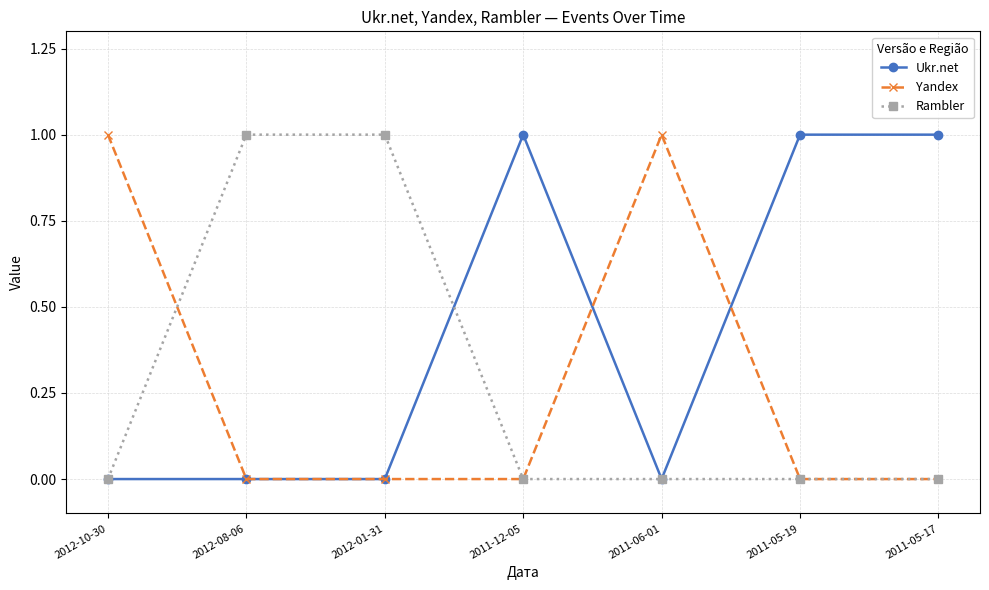

The Yandex series shows 1 at 2011-05-17. True or false?

False